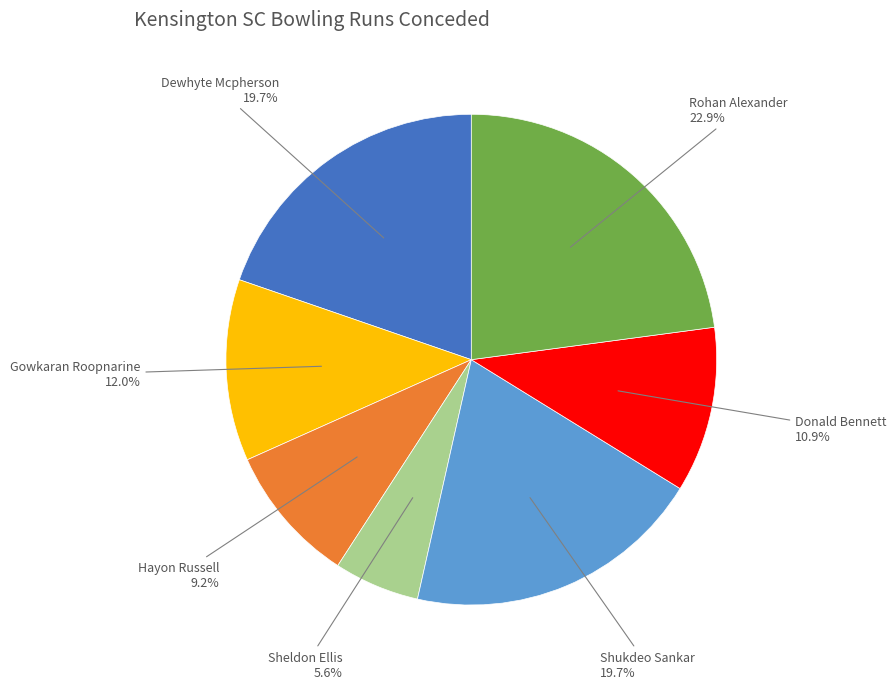

Is there any slice that represents more than half of the pie?

No